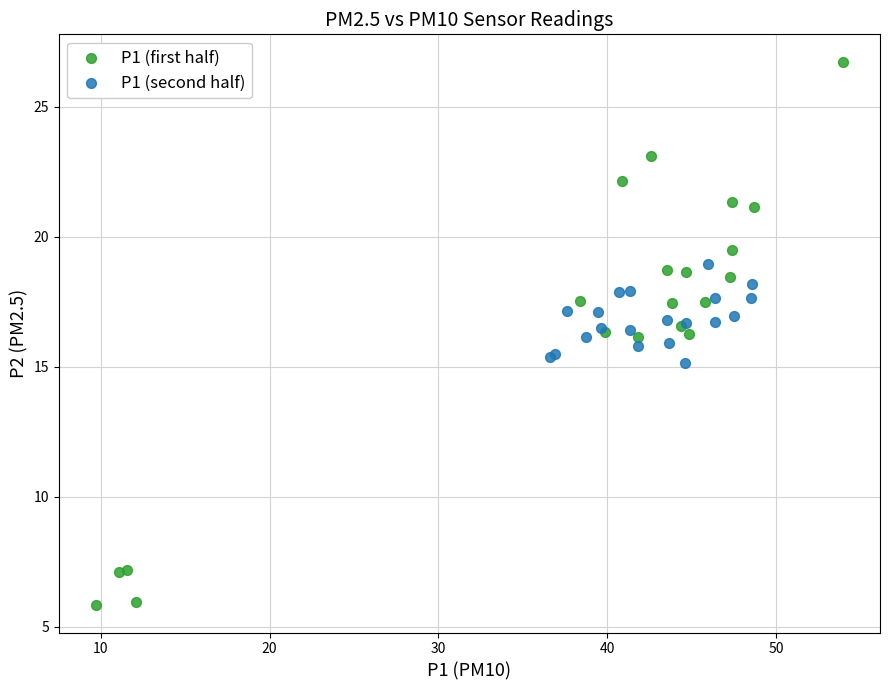

Which series contains the highest Y value?

P1 (first half)